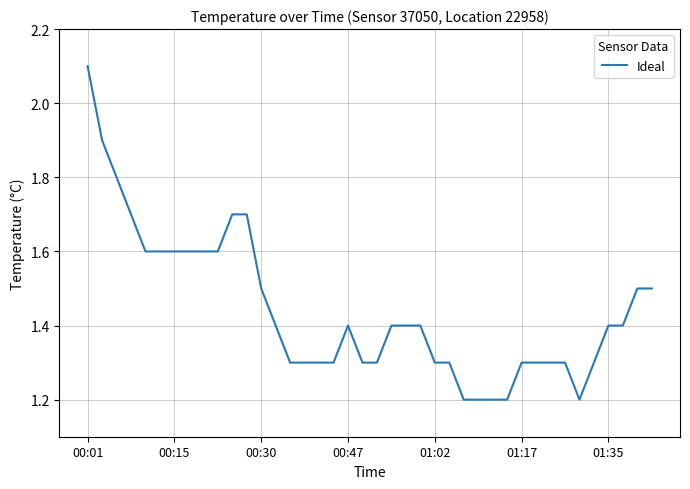

What is the greatest value displayed?

2.1